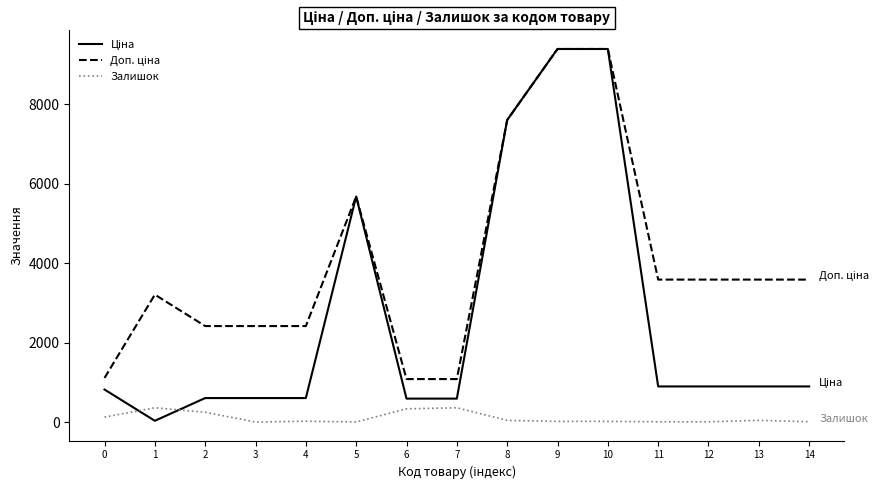

What is the sum of all Залишок values?

1590.0